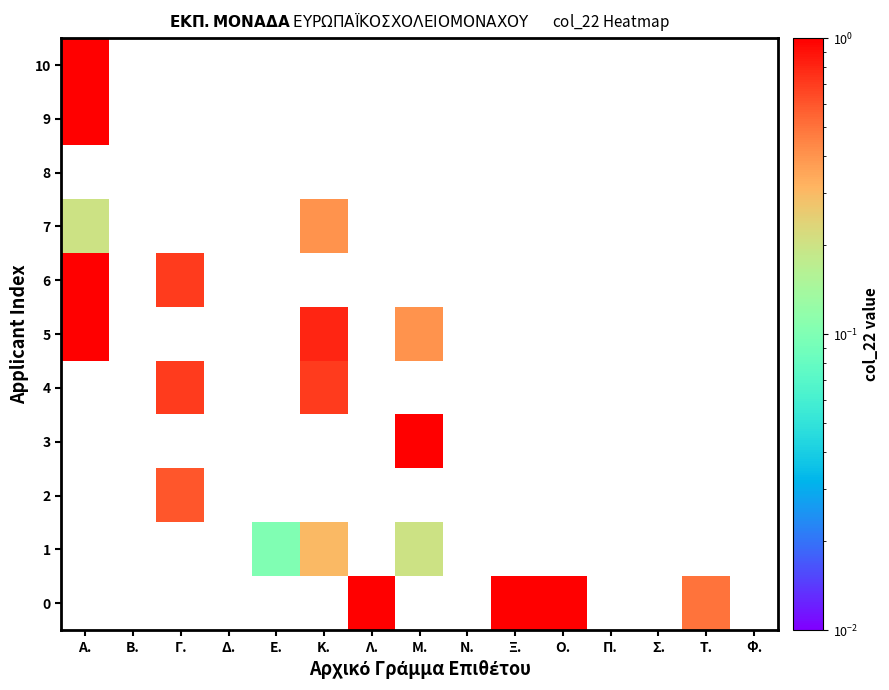

How many series are shown in this chart?

11